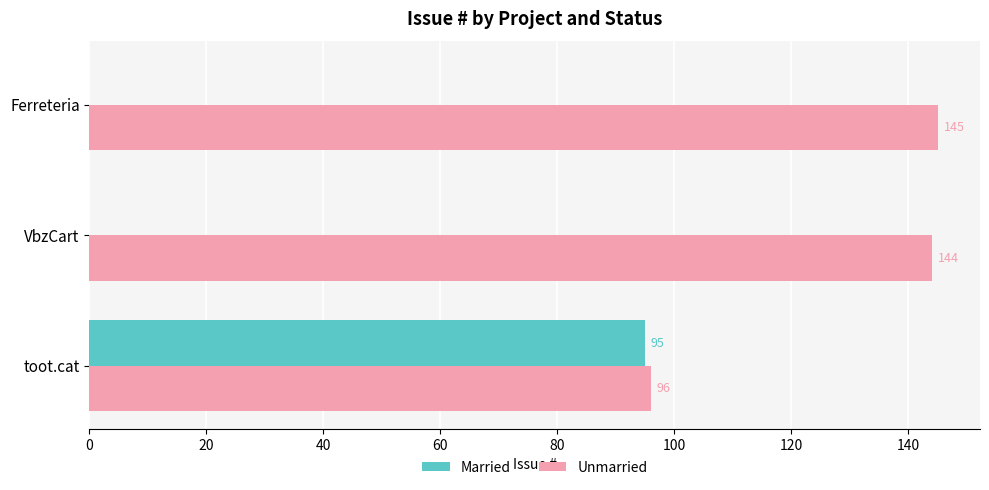

At which label is Unmarried closest to 120?

toot.cat